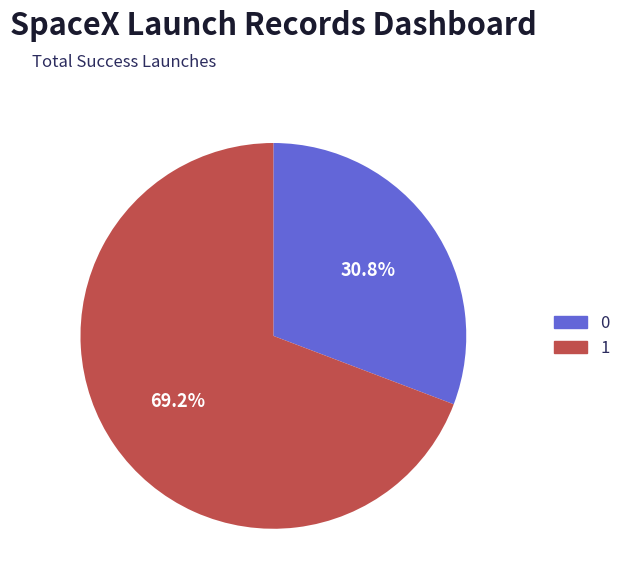

Is there a majority slice in this chart?

Yes